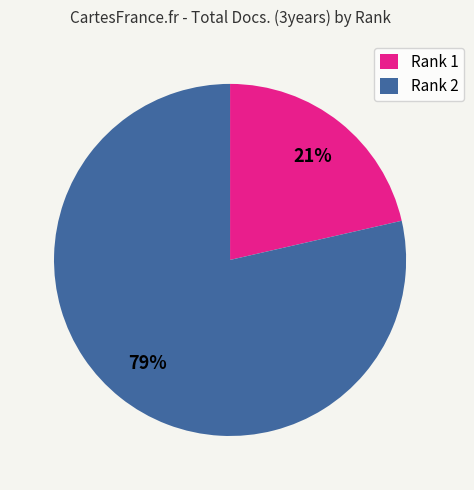

To the nearest percent, what is the average slice percentage?

50%